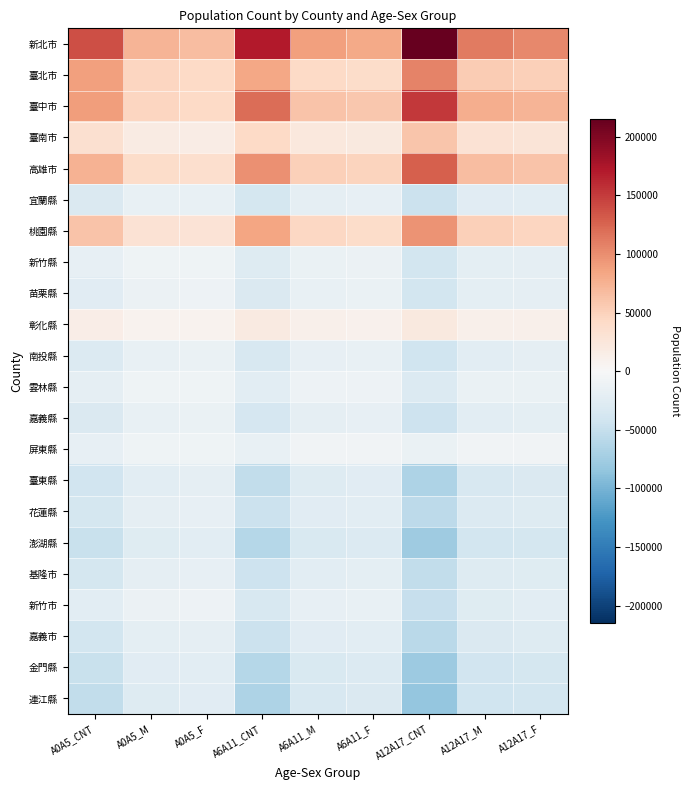

Which series has the largest total across all categories?

新北市